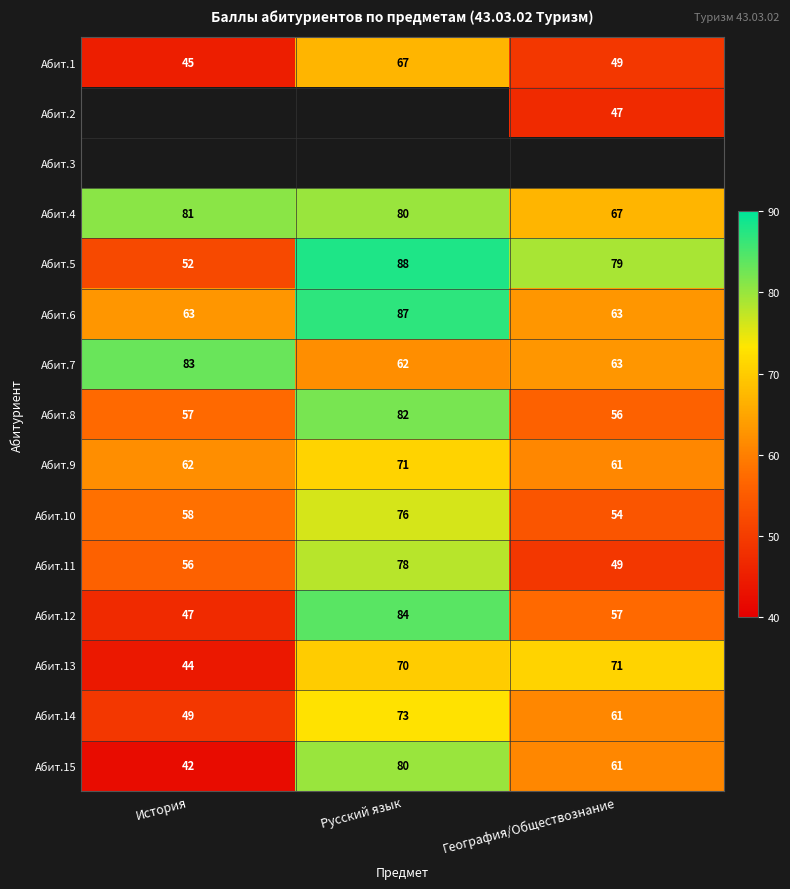

Count the Абит.6 values in the range 63 to 87.

3